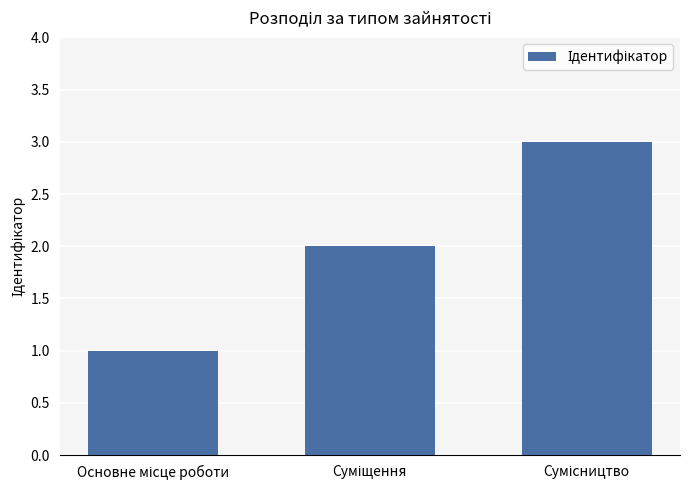

How many data points are less than 2?

1